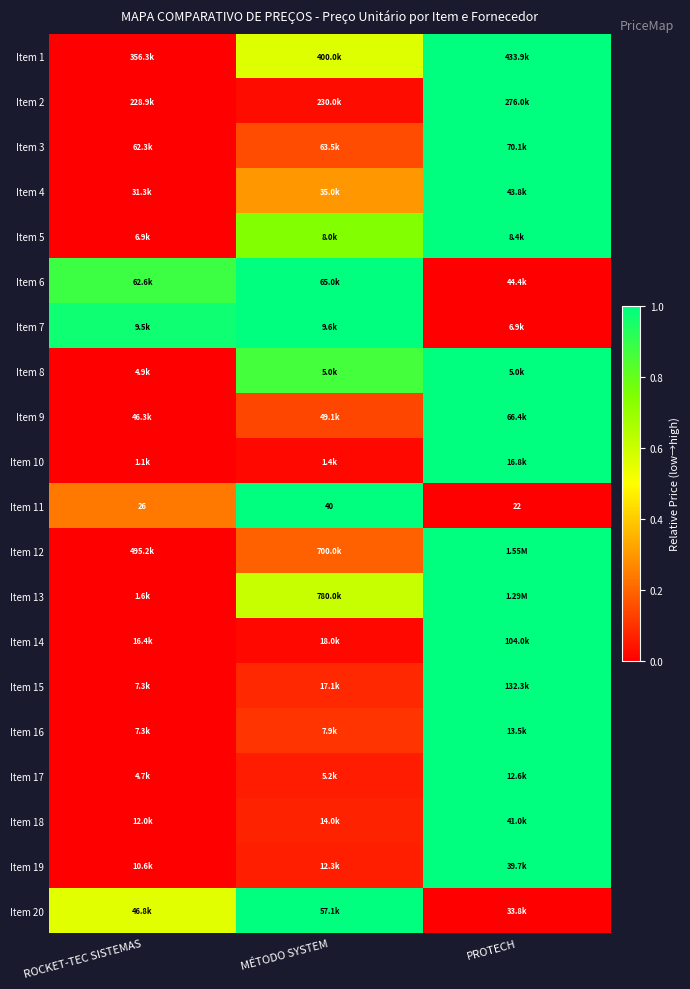

True or false: Item 11 has a value of 0.0 at PROTECH.

True